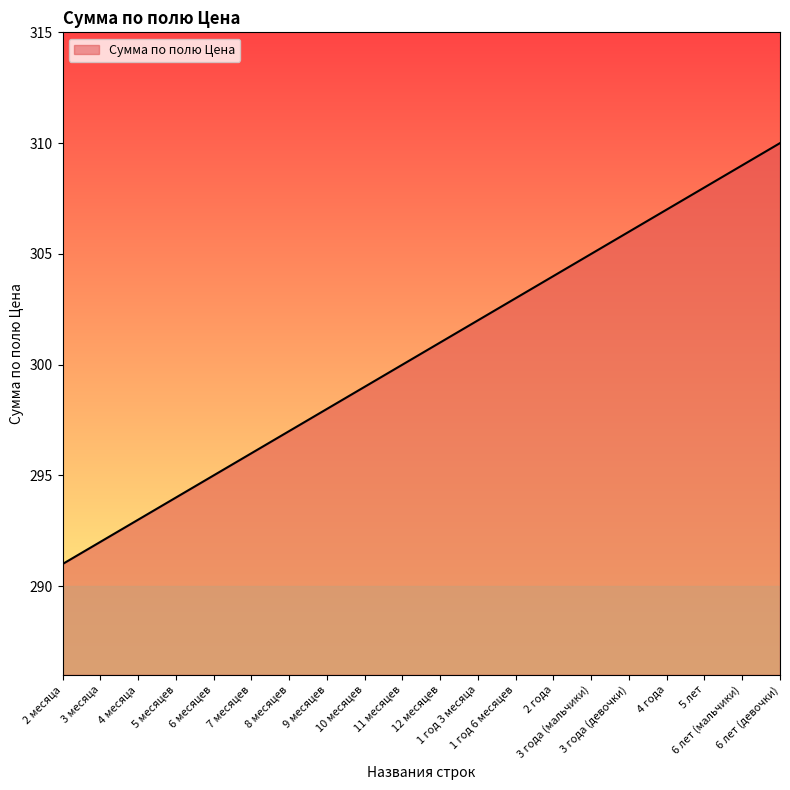

What is the difference between the maximum and minimum values?

19